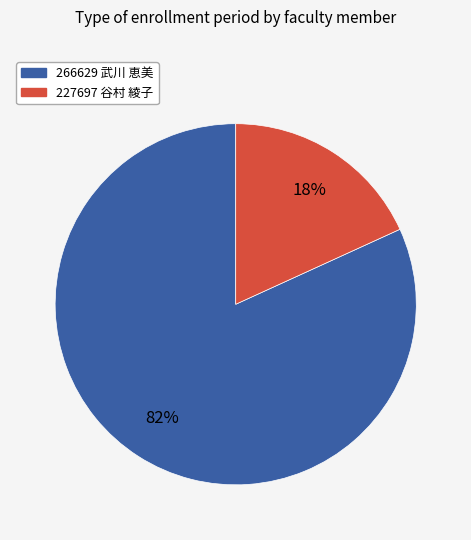

Count the number of slices in the pie.

2